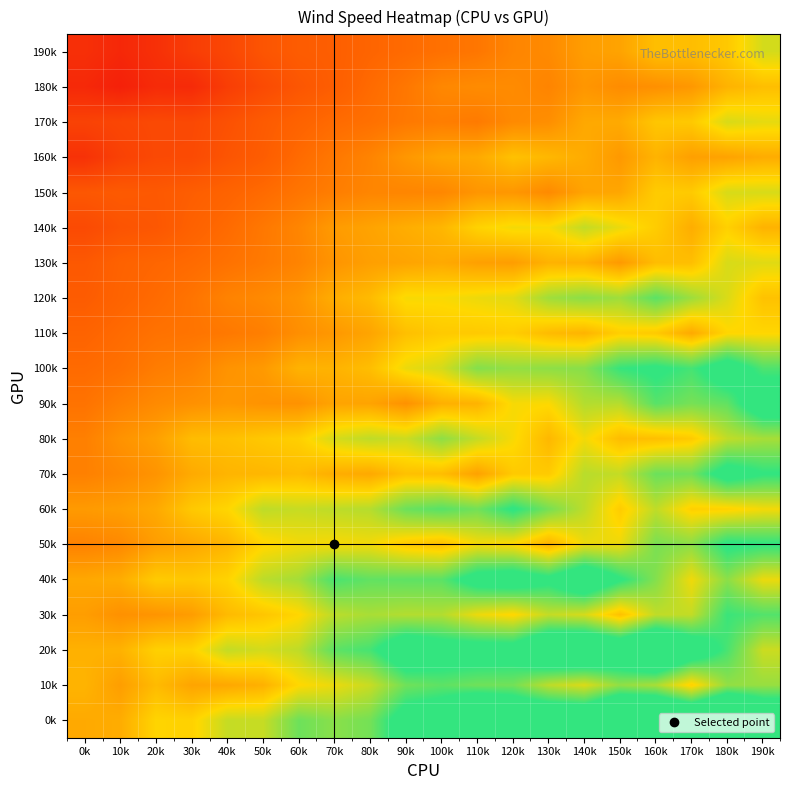

Reading left to right, extract all data points from this chart.

190k: 0k=-0.5	10k=-0.6	20k=-0.5	30k=-0.4	40k=-0.3	50k=-0.2	60k=-0.1	70k=-0.1	80k=-0.0	90k=0.0	100k=0.0	110k=0.1	120k=0.2	130k=0.2	140k=0.3	150k=0.4	160k=0.6	170k=0.6	180k=0.6	190k=0.9
180k: 0k=-0.6	10k=-0.6	20k=-0.5	30k=-0.5	40k=-0.4	50k=-0.3	60k=-0.2	70k=-0.1	80k=0.0	90k=0.1	100k=0.2	110k=0.2	120k=0.2	130k=0.2	140k=0.3	150k=0.2	160k=0.3	170k=0.3	180k=0.5	190k=0.6
170k: 0k=-0.3	10k=-0.3	20k=-0.3	30k=-0.3	40k=-0.2	50k=-0.1	60k=-0.1	70k=0.0	80k=0.0	90k=0.1	100k=0.1	110k=0.1	120k=0.2	130k=0.2	140k=0.4	150k=0.4	160k=0.6	170k=0.6	180k=0.9	190k=0.8
160k: 0k=-0.5	10k=-0.3	20k=-0.3	30k=-0.3	40k=-0.2	50k=-0.1	60k=0.0	70k=0.1	80k=0.2	90k=0.3	100k=0.4	110k=0.4	120k=0.6	130k=0.5	140k=0.4	150k=0.3	160k=0.5	170k=0.4	180k=0.4	190k=0.4
150k: 0k=-0.2	10k=-0.1	20k=-0.1	30k=-0.1	40k=-0.1	50k=0.0	60k=0.1	70k=0.1	80k=0.2	90k=0.2	100k=0.2	110k=0.3	120k=0.3	130k=0.2	140k=0.4	150k=0.4	160k=0.6	170k=0.6	180k=0.9	190k=0.9
140k: 0k=-0.3	10k=-0.2	20k=-0.2	30k=-0.1	40k=0.0	50k=0.1	60k=0.2	70k=0.3	80k=0.4	90k=0.4	100k=0.5	110k=0.7	120k=0.8	130k=0.8	140k=1.0	150k=0.8	160k=0.7	170k=0.4	180k=0.7	190k=0.5
130k: 0k=-0.1	10k=-0.1	20k=-0.0	30k=0.0	40k=0.0	50k=0.1	60k=0.2	70k=0.3	80k=0.4	90k=0.4	100k=0.4	110k=0.4	120k=0.3	130k=0.5	140k=0.5	150k=0.3	160k=0.5	170k=0.6	180k=0.9	190k=0.8
120k: 0k=-0.1	10k=-0.1	20k=0.0	30k=0.1	40k=0.2	50k=0.2	60k=0.3	70k=0.4	80k=0.5	90k=0.8	100k=0.8	110k=0.8	120k=0.8	130k=1.1	140k=1.2	150k=1.1	160k=1.3	170k=1.1	180k=0.9	190k=0.6
110k: 0k=-0.1	10k=0.0	20k=0.0	30k=0.1	40k=0.1	50k=0.1	60k=0.2	70k=0.3	80k=0.4	90k=0.6	100k=0.6	110k=0.6	120k=0.7	130k=0.5	140k=0.5	150k=0.7	160k=0.6	170k=0.4	180k=0.7	190k=0.7
100k: 0k=0.0	10k=0.0	20k=0.1	30k=0.2	40k=0.3	50k=0.3	60k=0.5	70k=0.5	80k=0.6	90k=0.8	100k=0.9	110k=1.2	120k=1.1	130k=1.2	140k=1.2	150k=1.5	160k=1.6	170k=1.4	180k=1.7	190k=1.4
90k: 0k=0.1	10k=0.1	20k=0.2	30k=0.3	40k=0.3	50k=0.3	60k=0.3	70k=0.4	80k=0.4	90k=0.3	100k=0.5	110k=0.5	120k=0.8	130k=0.7	140k=1.0	150k=1.0	160k=1.4	170k=1.2	180k=1.3	190k=1.8
80k: 0k=0.1	10k=0.3	20k=0.4	30k=0.5	40k=0.6	50k=0.6	60k=0.7	70k=0.9	80k=1.0	90k=0.9	100k=1.2	110k=1.0	120k=0.8	130k=0.5	140k=0.8	150k=0.5	160k=0.6	170k=0.6	180k=1.0	190k=1.1
70k: 0k=0.1	10k=0.2	20k=0.3	30k=0.4	40k=0.5	50k=0.5	60k=0.5	70k=0.4	80k=0.4	90k=0.6	100k=0.5	110k=0.4	120k=0.6	130k=0.6	140k=1.0	150k=1.0	160k=1.3	170k=1.3	180k=1.7	190k=1.5
60k: 0k=0.3	10k=0.3	20k=0.4	30k=0.6	40k=0.7	50k=1.0	60k=0.9	70k=1.0	80k=1.0	90k=1.3	100k=1.4	110k=1.3	120k=1.5	130k=1.2	140k=1.0	150k=0.7	160k=1.0	170k=0.7	180k=0.7	190k=0.8
50k: 0k=0.2	10k=0.2	20k=0.3	30k=0.4	40k=0.5	50k=0.7	60k=0.8	70k=0.8	80k=0.8	90k=0.6	100k=0.6	110k=0.8	120k=0.7	130k=0.5	140k=0.8	150k=0.8	160k=1.2	170k=1.2	180k=1.6	190k=1.5
40k: 0k=0.4	10k=0.4	20k=0.6	30k=0.6	40k=0.7	50k=1.0	60k=1.1	70k=1.4	80k=1.3	90k=1.3	100k=1.3	110k=1.7	120k=1.8	130k=1.6	140k=1.9	150k=1.5	160k=1.2	170k=0.8	180k=1.2	190k=0.8
30k: 0k=0.3	10k=0.3	20k=0.3	30k=0.3	40k=0.5	50k=0.6	60k=0.7	70k=1.0	80k=1.1	90k=1.0	100k=1.0	110k=0.8	120k=0.7	130k=1.0	140k=0.9	150k=0.6	160k=1.0	170k=1.0	180k=1.5	190k=1.4
20k: 0k=0.5	10k=0.5	20k=0.7	30k=0.7	40k=1.0	50k=0.9	60k=1.0	70k=1.3	80k=1.4	90k=1.8	100k=1.7	110k=1.7	120k=1.7	130k=2.1	140k=2.1	150k=1.9	160k=2.3	170k=1.8	180k=1.4	190k=0.9
10k: 0k=0.5	10k=0.3	20k=0.5	30k=0.4	40k=0.4	50k=0.5	60k=0.7	70k=0.8	80k=0.9	90k=1.3	100k=1.3	110k=1.3	120k=1.3	130k=1.0	140k=0.9	150k=1.1	160k=1.1	170k=0.7	180k=1.1	190k=1.1
0k: 0k=0.4	10k=0.4	20k=0.7	30k=0.7	40k=0.9	50k=0.9	60k=1.3	70k=1.2	80k=1.3	90k=1.7	100k=1.8	110k=2.3	120k=2.1	130k=2.0	140k=2.0	150k=2.5	160k=2.5	170k=2.3	180k=2.7	190k=2.1